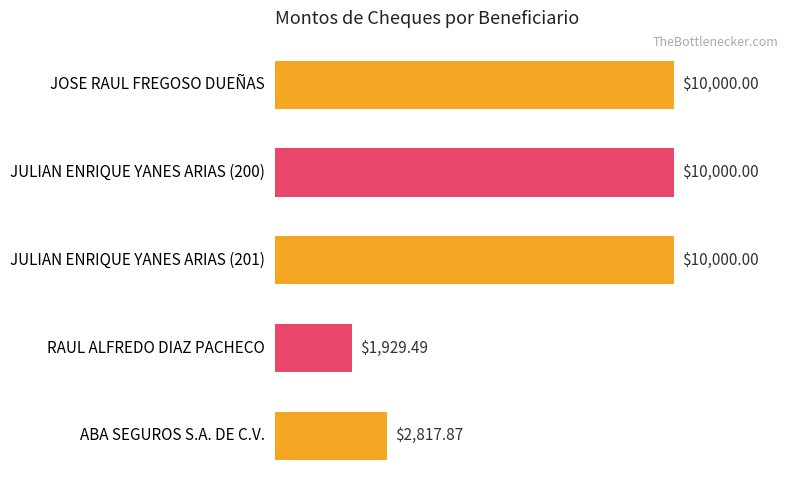

Which label corresponds to the smallest value in the chart?

RAUL ALFREDO DIAZ PACHECO